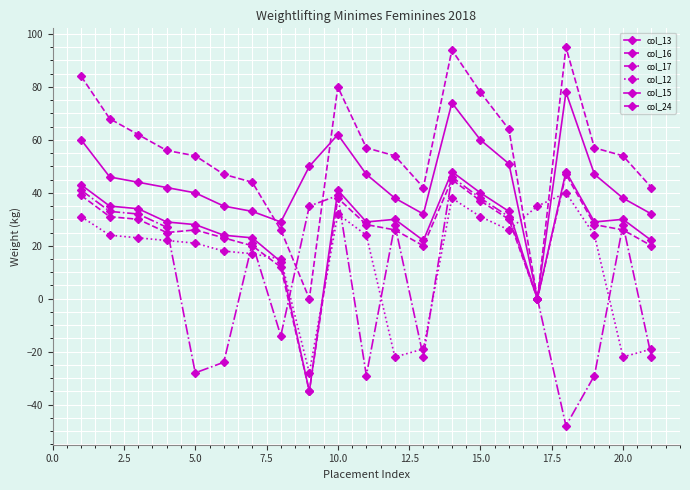

Count the number of categories in the chart.

21